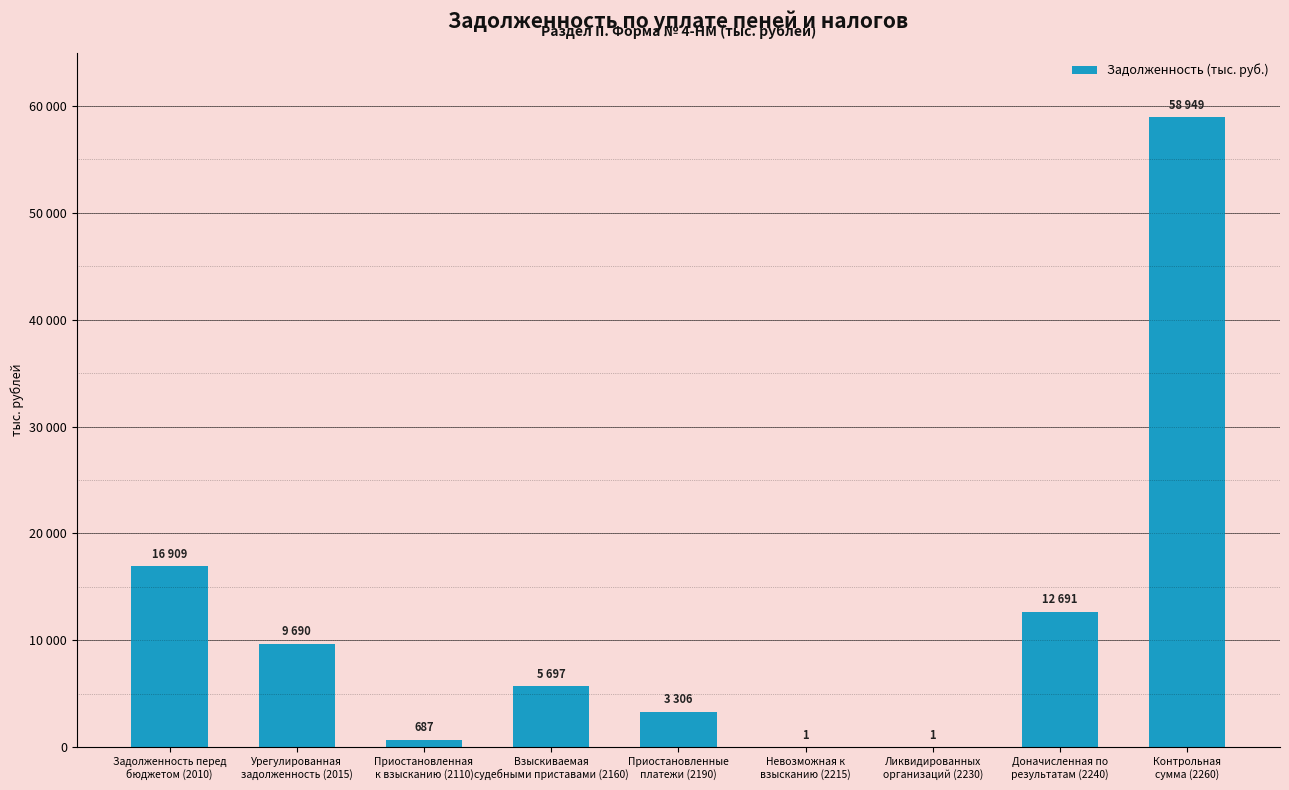

What is the change in value from Урегулированная
задолженность (2015) to Контрольная
сумма (2260)?

+49259